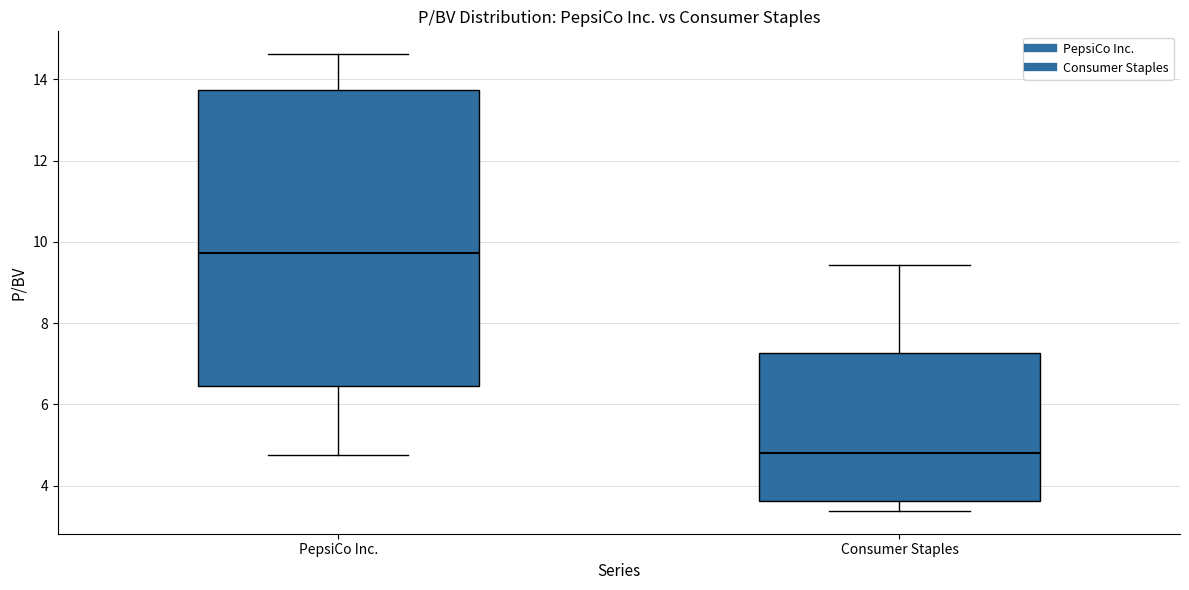

Reading left to right, read every box against the y-axis: the position of its median line, the range the box covers, and the ends of its whiskers. The values are not printed on the chart, so give them approximately, as read against the axis.

PepsiCo Inc.: median 9.8, box 6.4 to 13.8, whiskers 4.8 to 14.6
Consumer Staples: median 4.8, box 3.6 to 7.2, whiskers 3.4 to 9.4